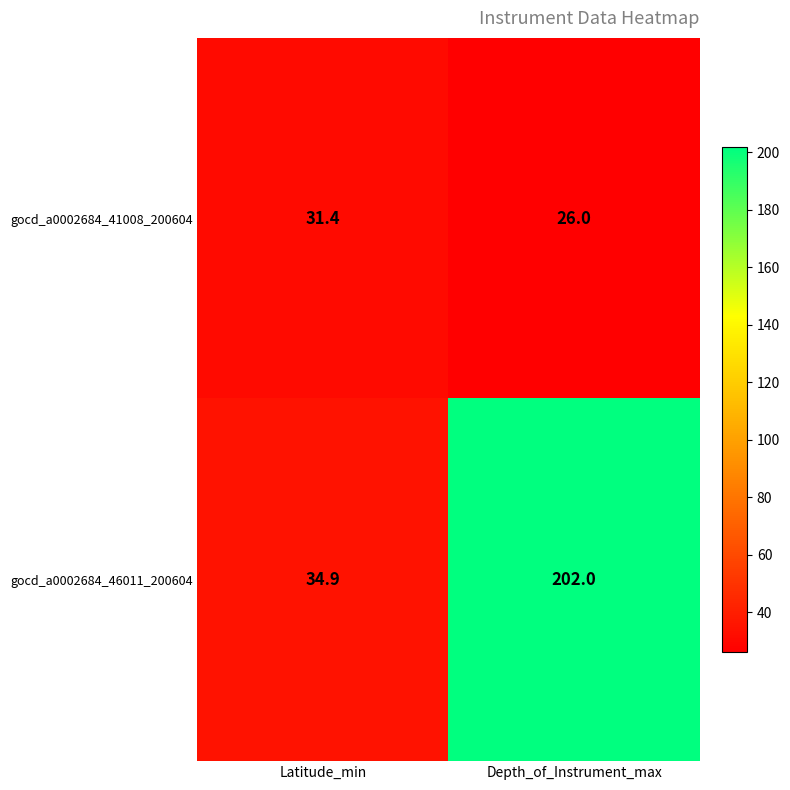

What is the difference between the gocd_a0002684_41008_200604 values at Latitude_min and Depth_of_Instrument_max?

5.4